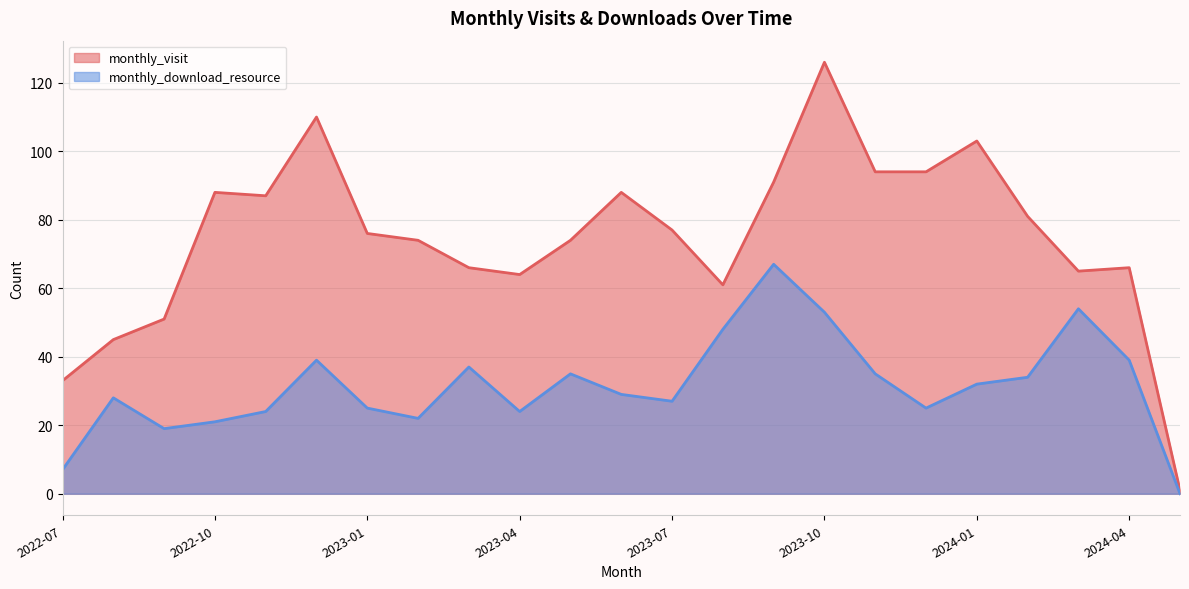

True or false: monthly_visit and monthly_download_resource intersect in this chart.

False